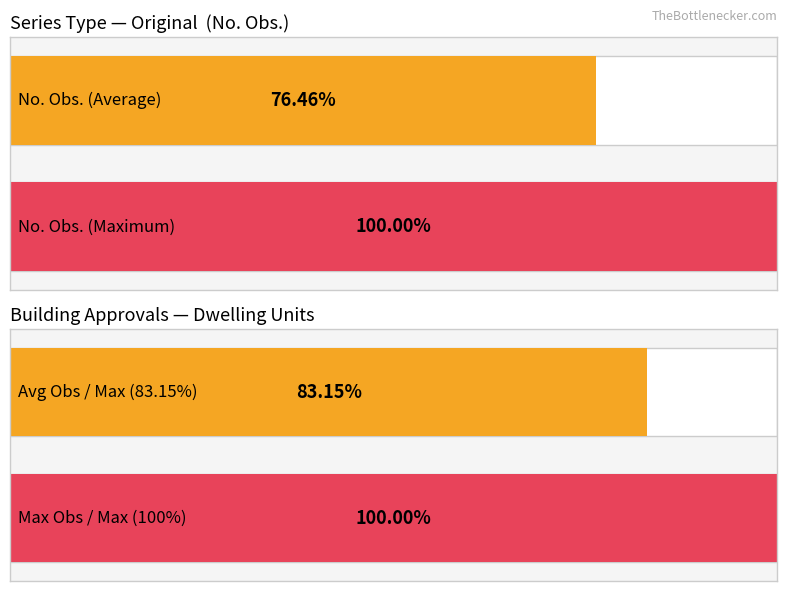

Is it true that No. Obs. equals 239 at A422702V?

False